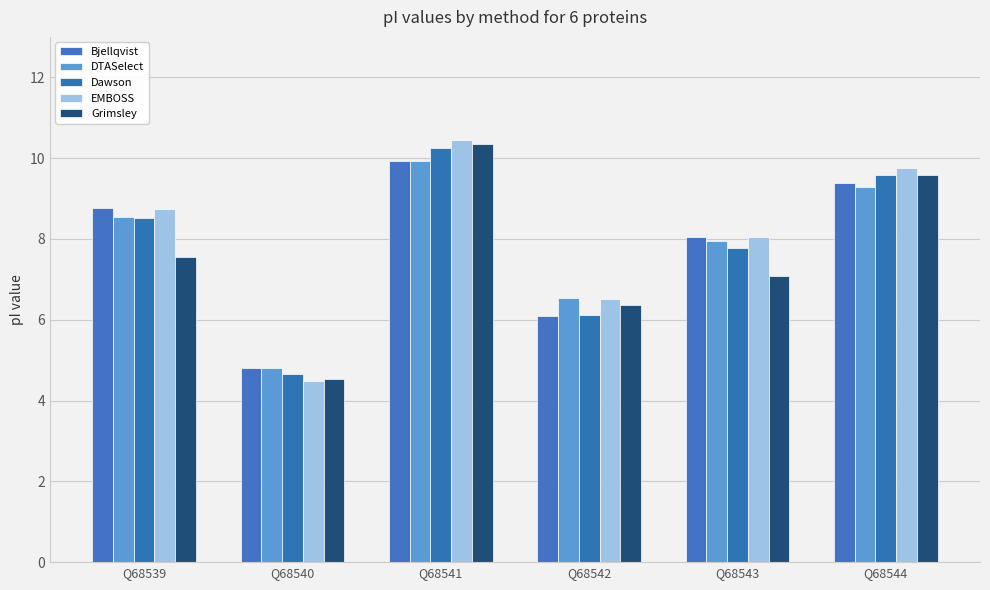

At which category is the sum across all series the highest?

Q68541